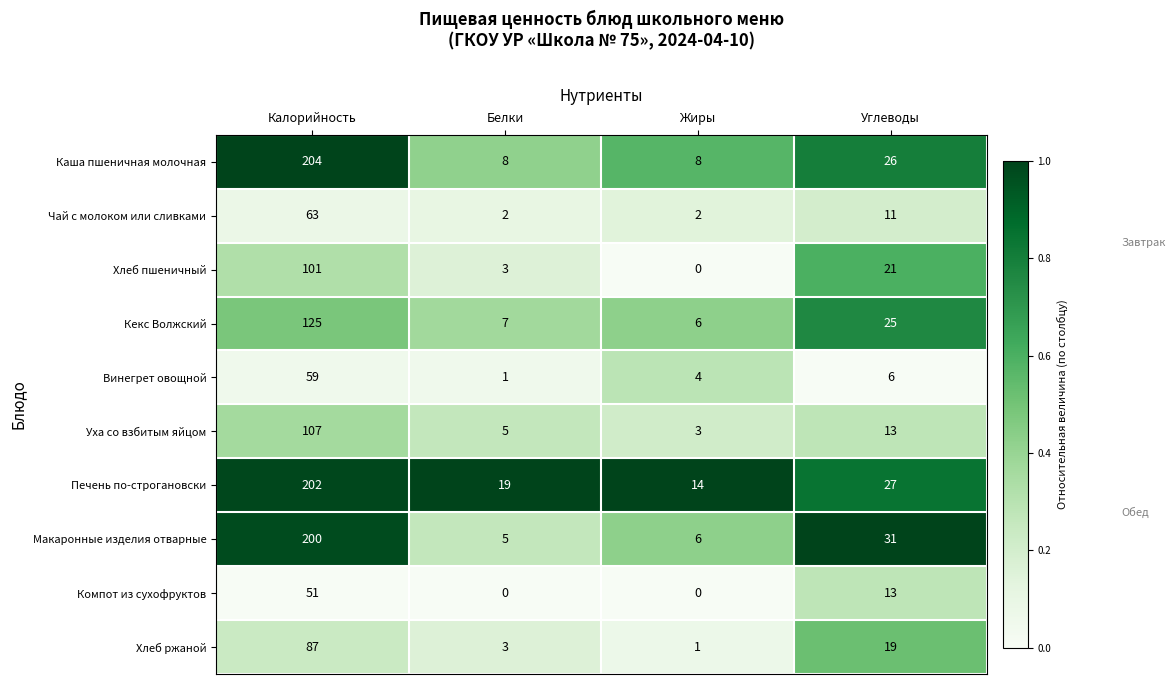

Rank the series by their maximum value, from lowest to highest.

Компот из сухофруктов, Винегрет овощной, Чай с молоком или сливками, Хлеб ржаной, Хлеб пшеничный, Уха со взбитым яйцом, Кекс Волжский, Макаронные изделия отварные, Печень по-строгановски, Каша пшеничная молочная